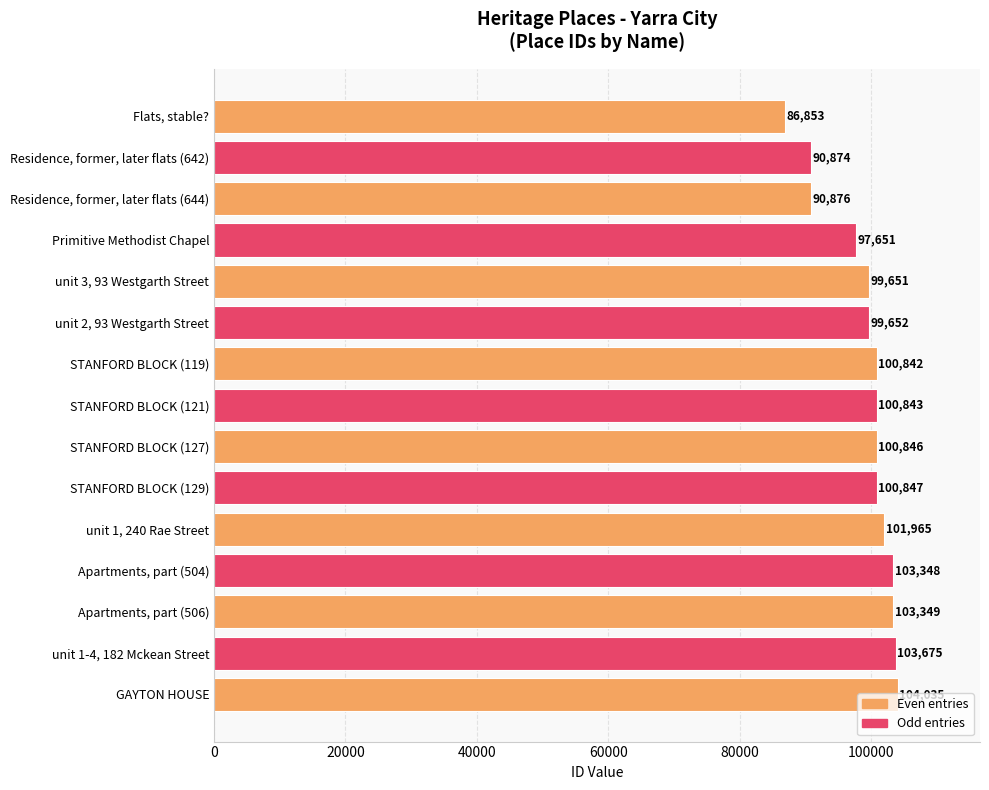

Rank the categories by value from lowest to highest.

Flats, stable?, Residence, former, later flats (642), Residence, former, later flats (644), Primitive Methodist Chapel, unit 3, 93 Westgarth Street, unit 2, 93 Westgarth Street, STANFORD BLOCK (119), STANFORD BLOCK (121), STANFORD BLOCK (127), STANFORD BLOCK (129), unit 1, 240 Rae Street, Apartments, part (504), Apartments, part (506), unit 1-4, 182 Mckean Street, GAYTON HOUSE